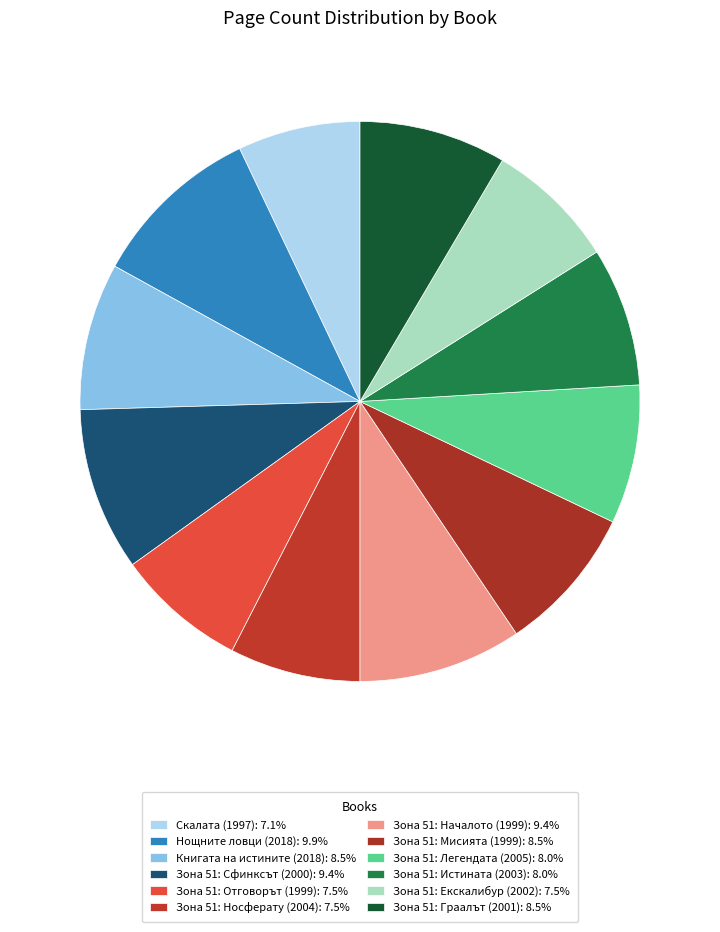

To the nearest percent, what is the average slice percentage?

8%